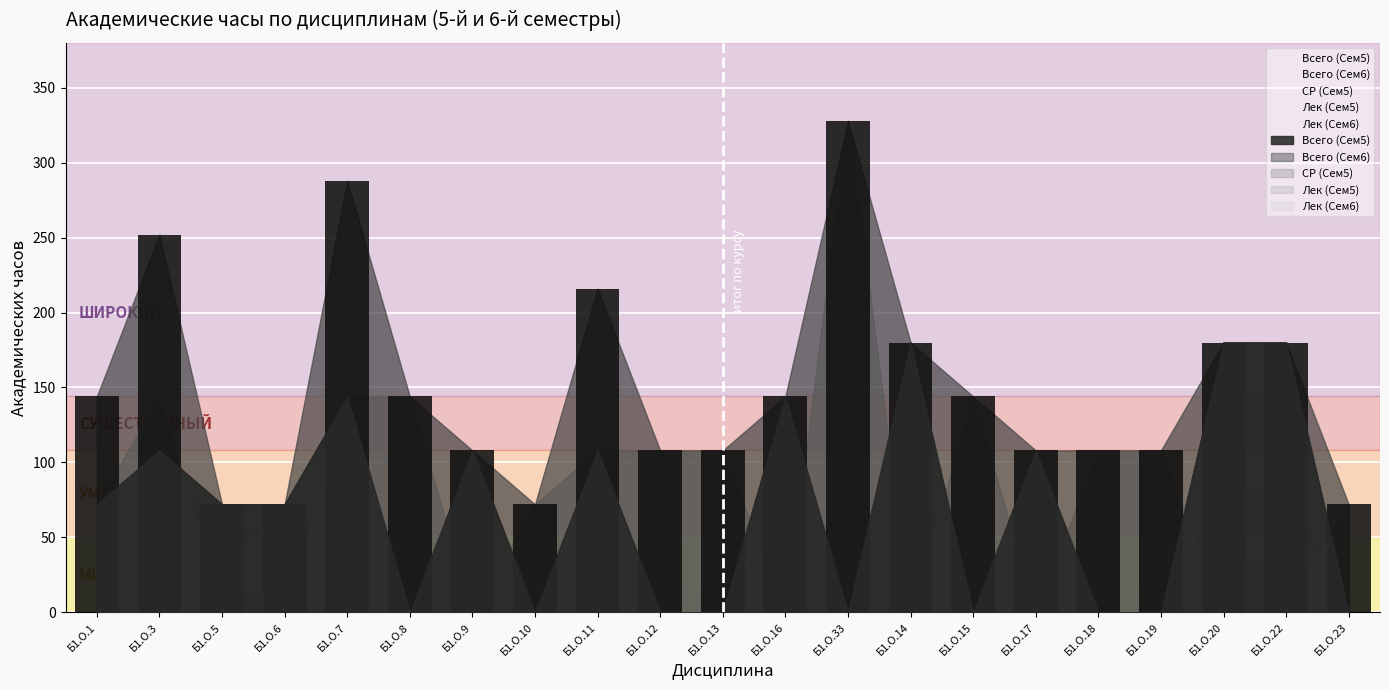

What is the label of the 9th bar from the left?

Б1.О.11